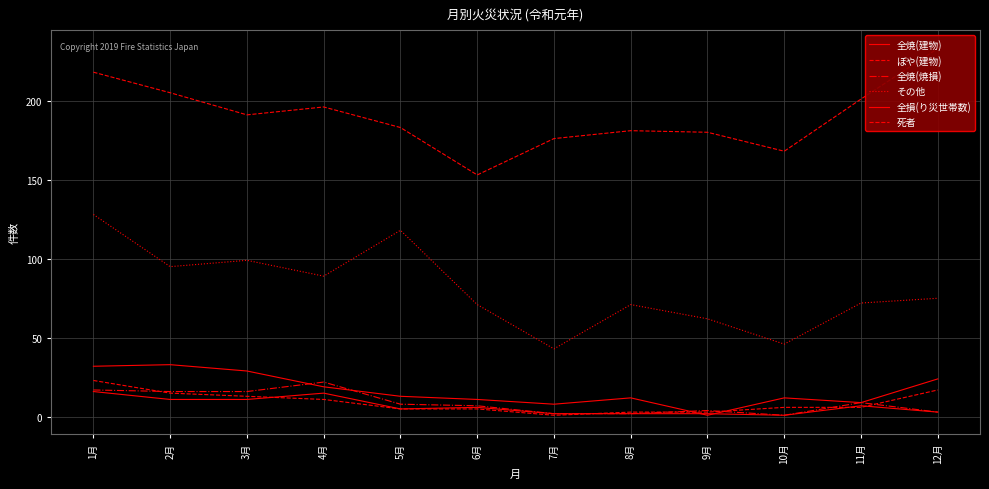

How many categories are shown in the chart?

12